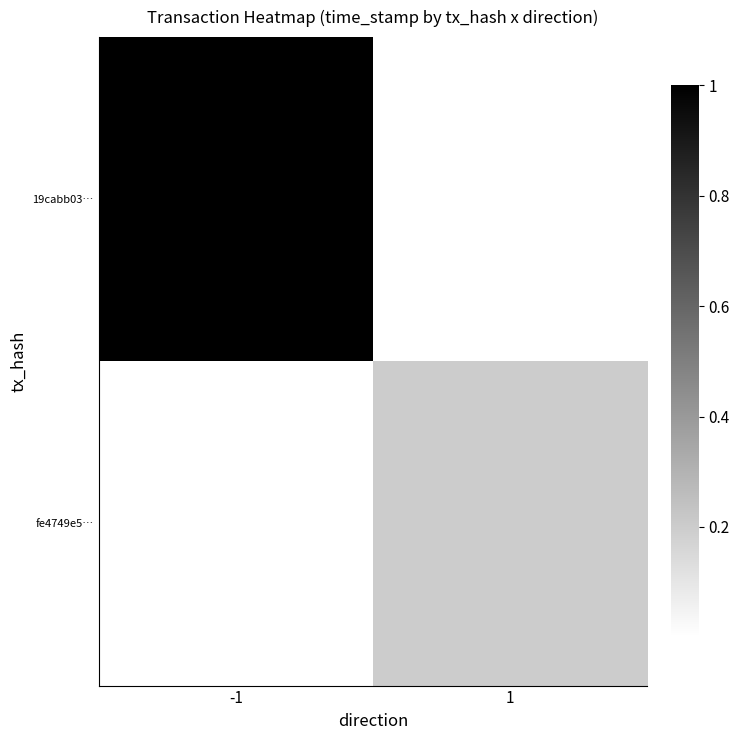

What is the total value across all series at 1?

0.2